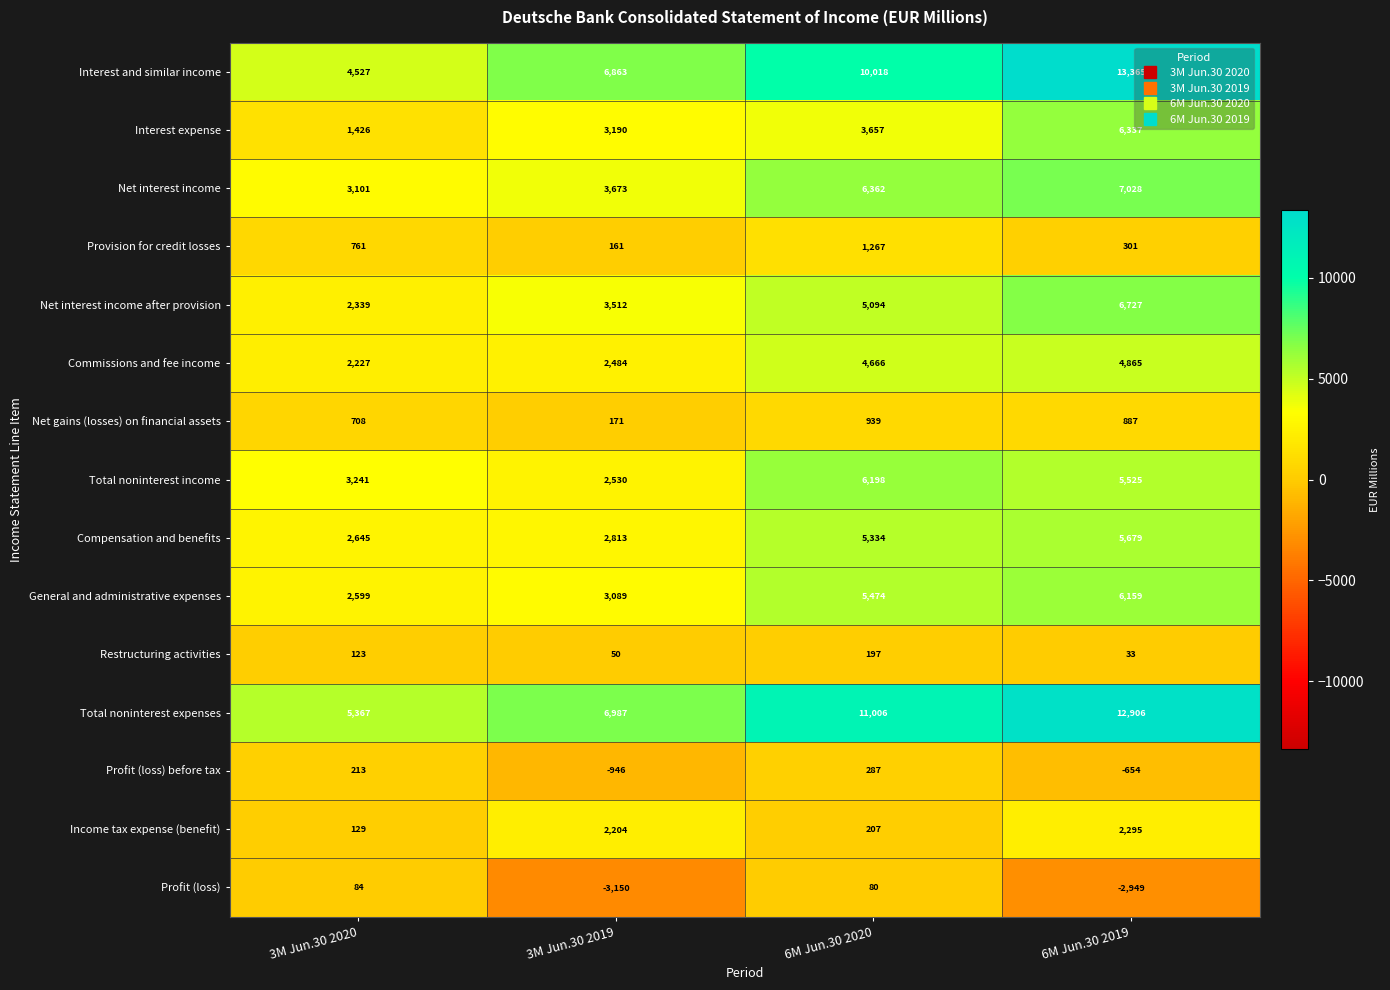

How many Provision for credit losses values are between 301 and 1267?

3